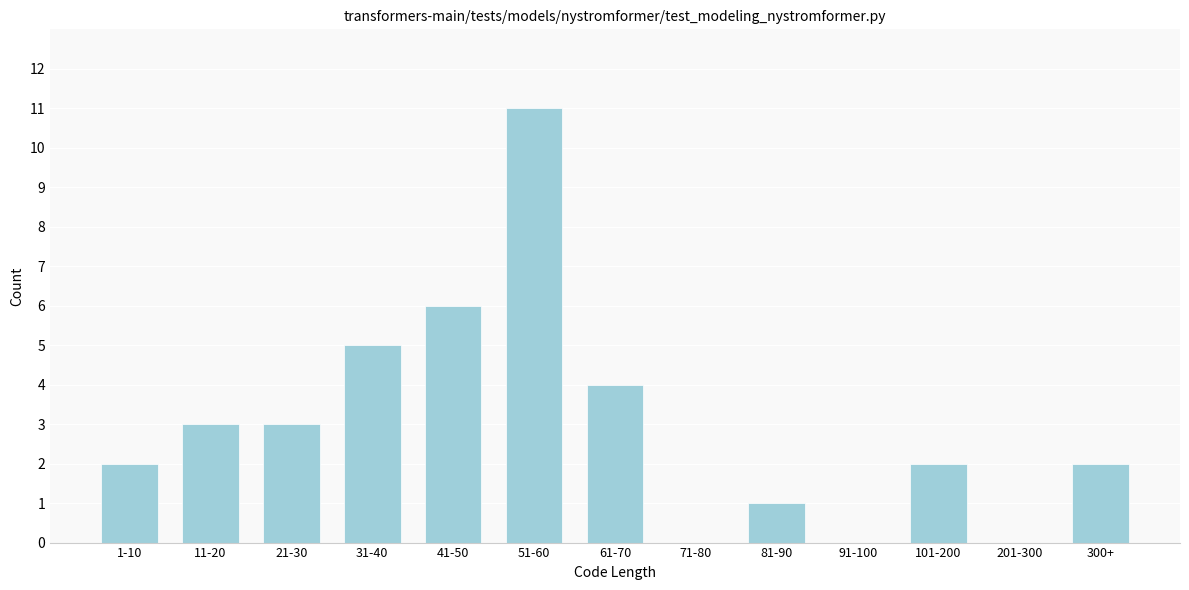

Reading left to right, list all the values displayed in this chart.

1-10=2	11-20=3	21-30=3	31-40=5	41-50=6	51-60=11	61-70=4	71-80=0	81-90=1	91-100=0	101-200=2	201-300=0	300+=2